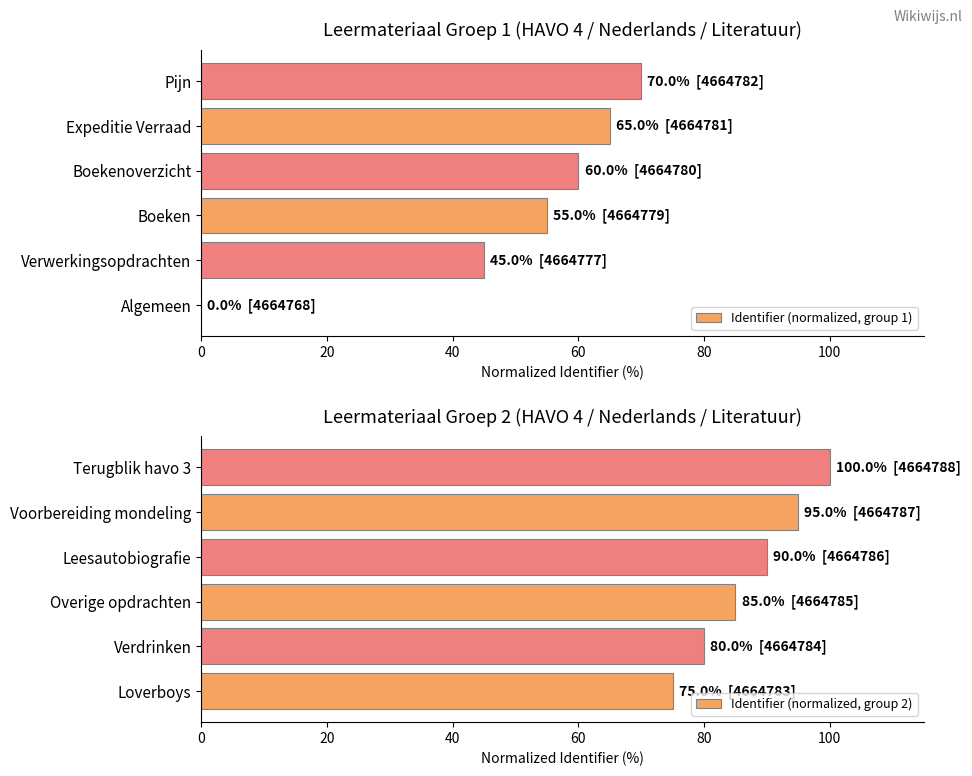

The Identifier (normalized, group 1) series shows 55.0 at Boeken. True or false?

True